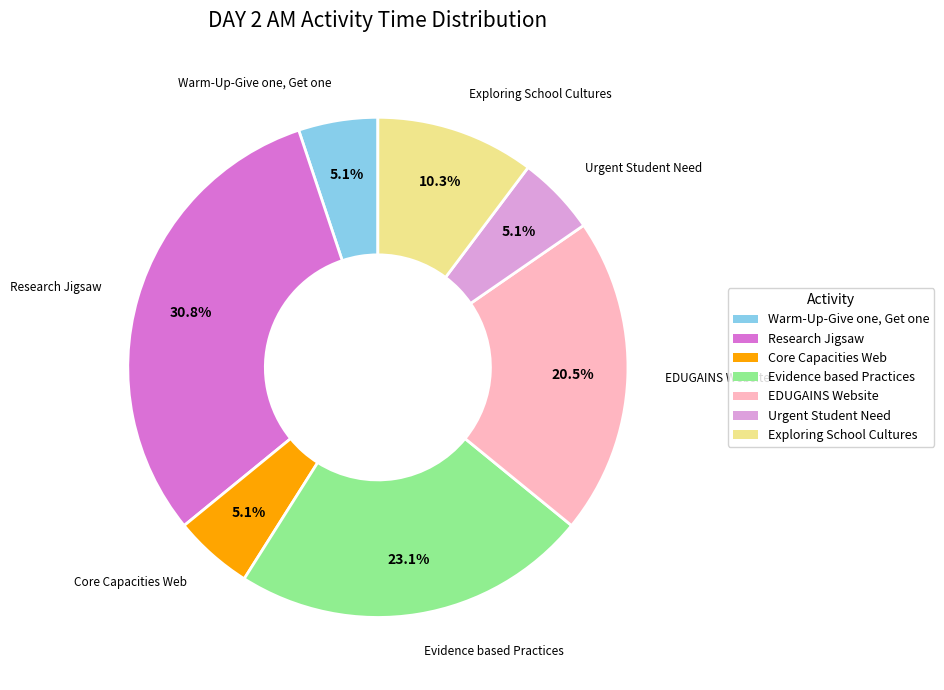

To the nearest percent, what portion does Exploring School Cultures represent?

10%